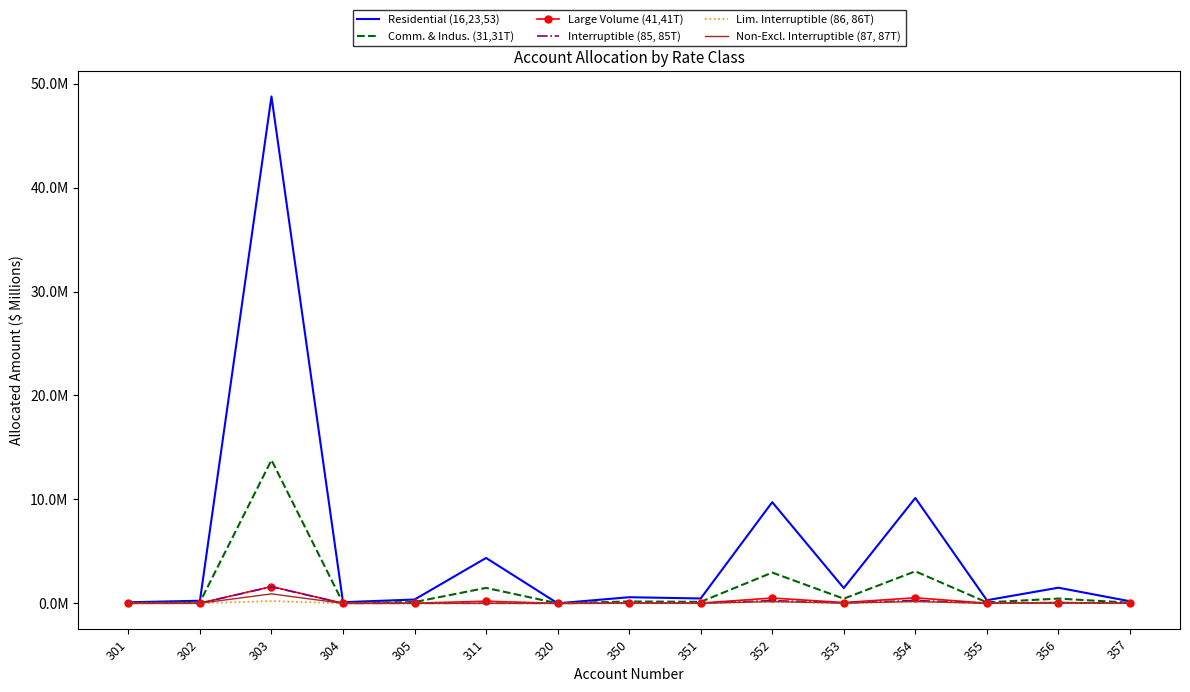

What are all the series names shown in the legend?

Residential (16,23,53), Comm. & Indus. (31,31T), Large Volume (41,41T), Interruptible (85, 85T), Lim. Interruptible (86, 86T), Non-Excl. Interruptible (87, 87T)